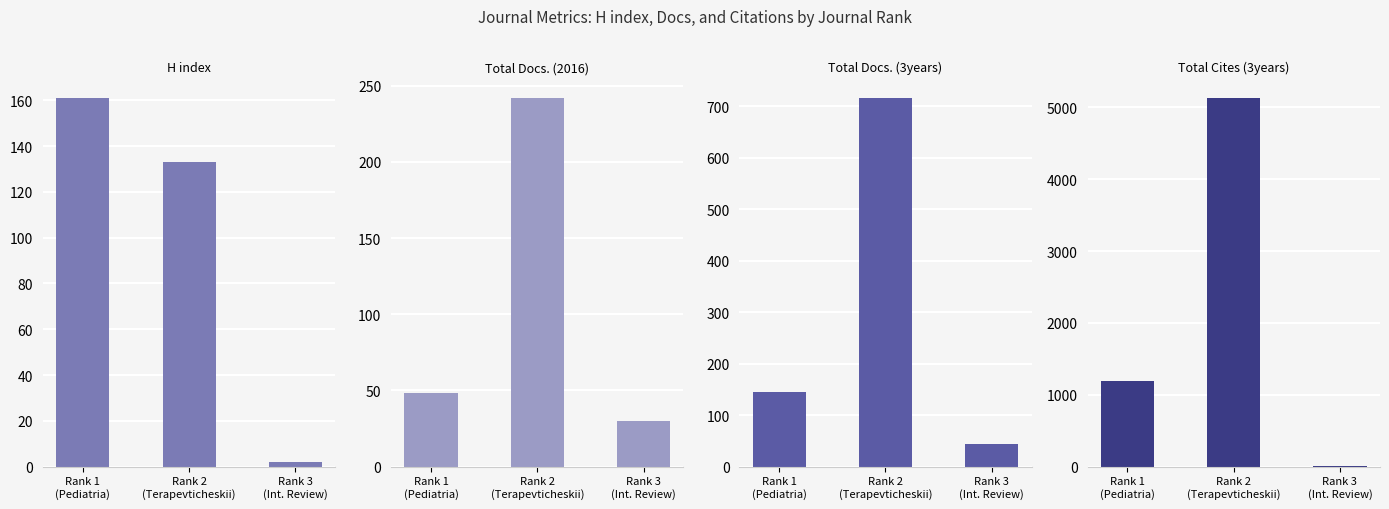

What is the sum of all Total Docs. (2016) values?

320